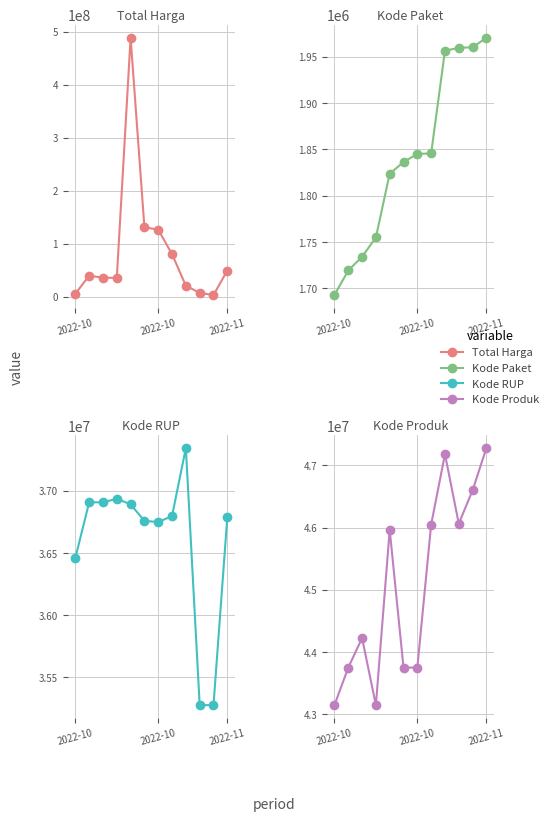

True or false: Kode Produk and Kode RUP cross at least once.

False